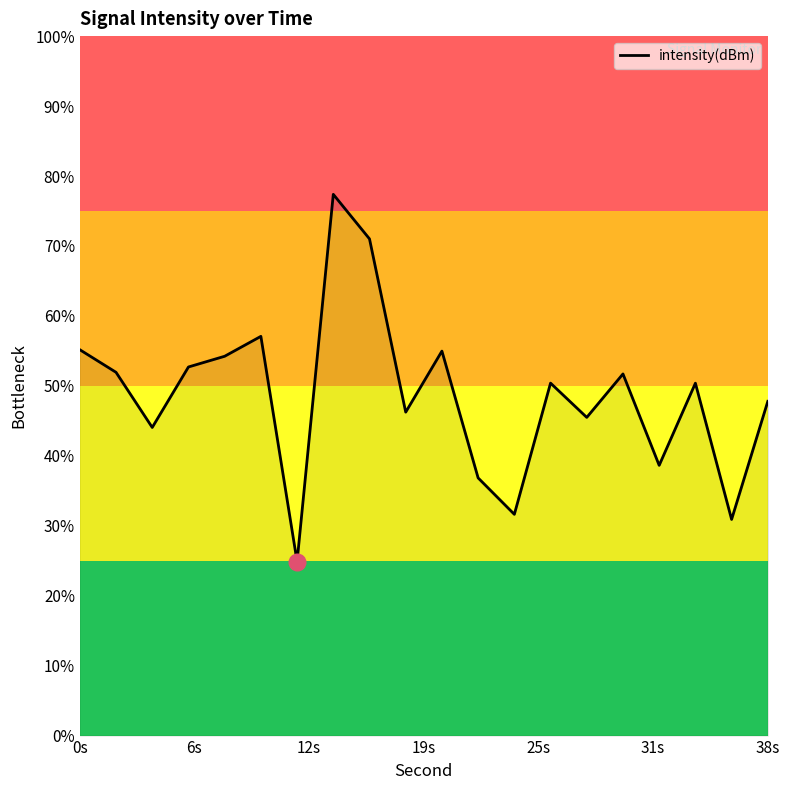

Count the number of data series in this chart.

1